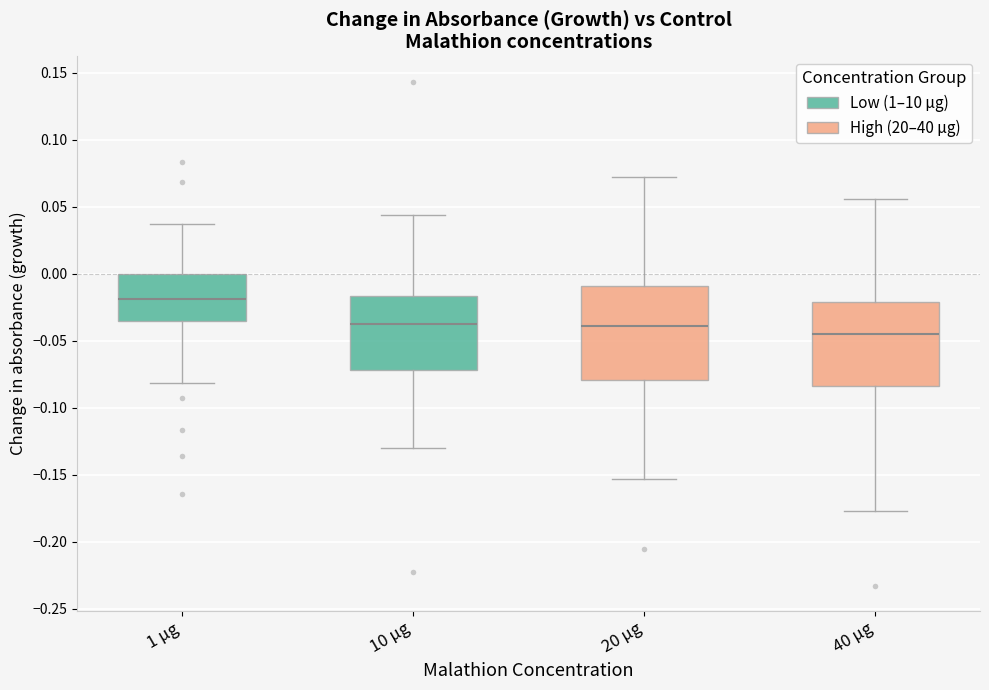

Comparing the boxes themselves (not the whiskers), which one is the tallest?

20 µg